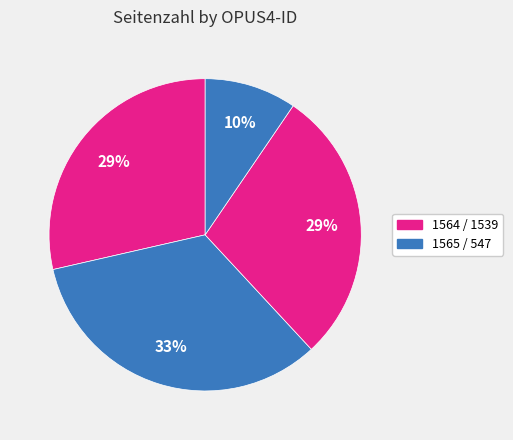

Count the number of slices in the pie.

4